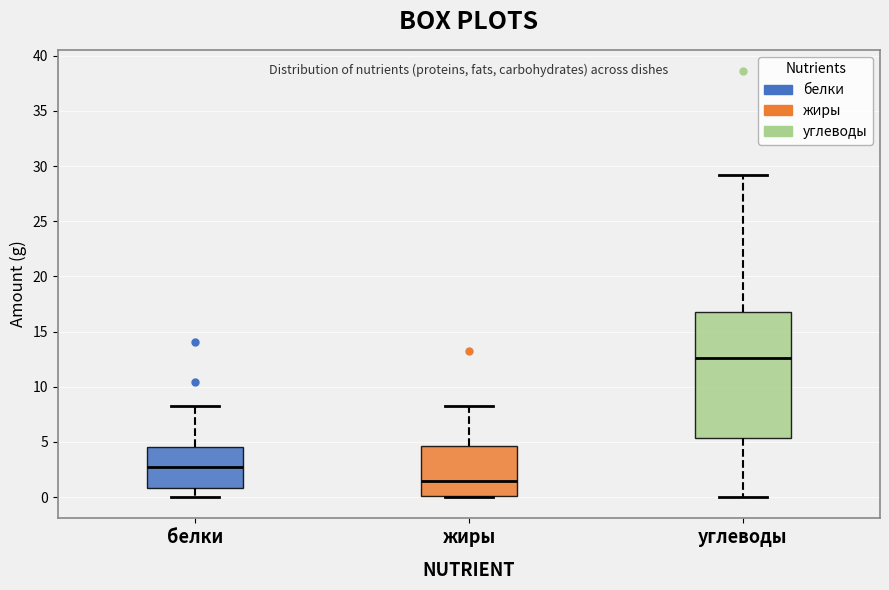

Which box has the highest median line?

углеводы